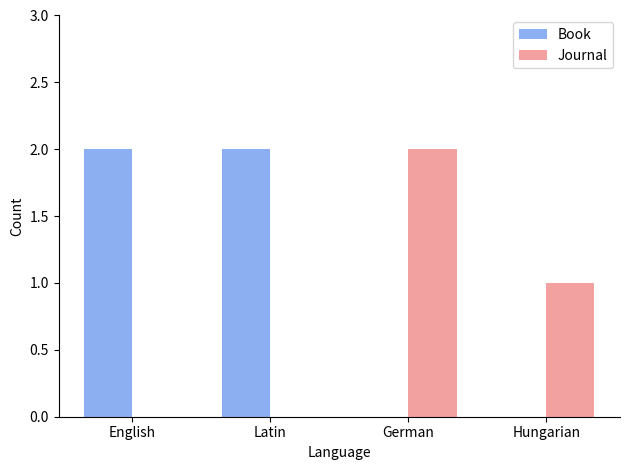

What is the total value across all series at Hungarian?

1